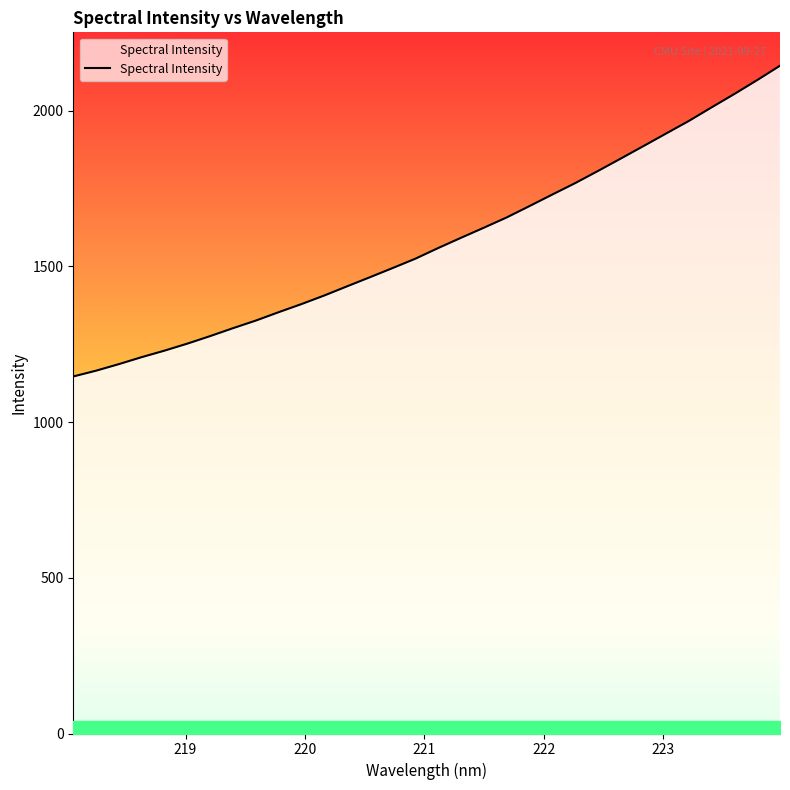

What is the minimum value shown in the chart?

1146.2